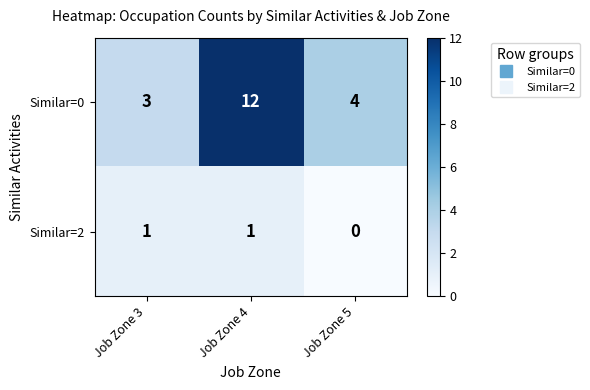

Which label corresponds to the largest value in the chart?

Job Zone 4